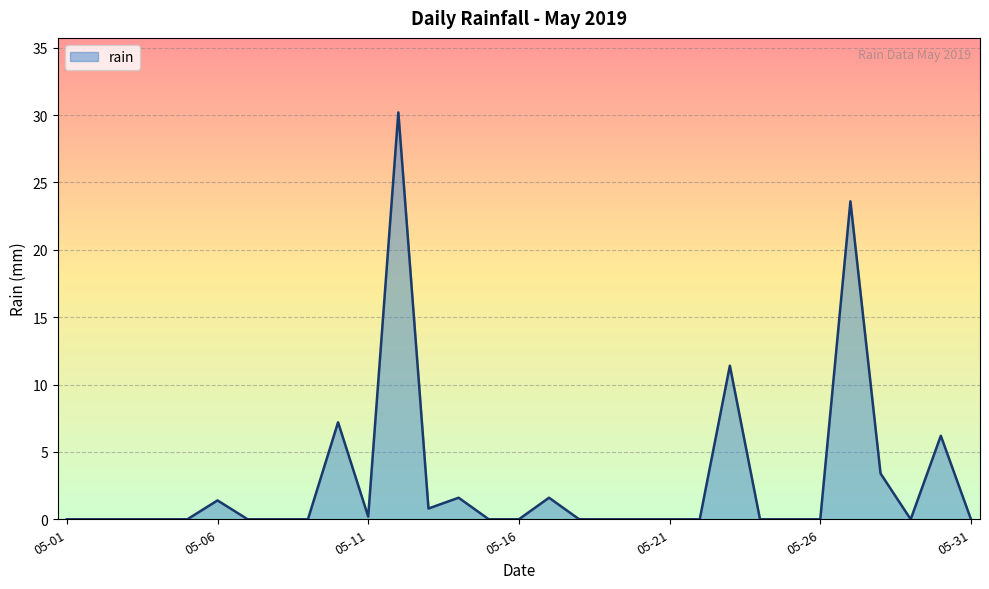

What is the difference between the maximum and minimum values?

30.2